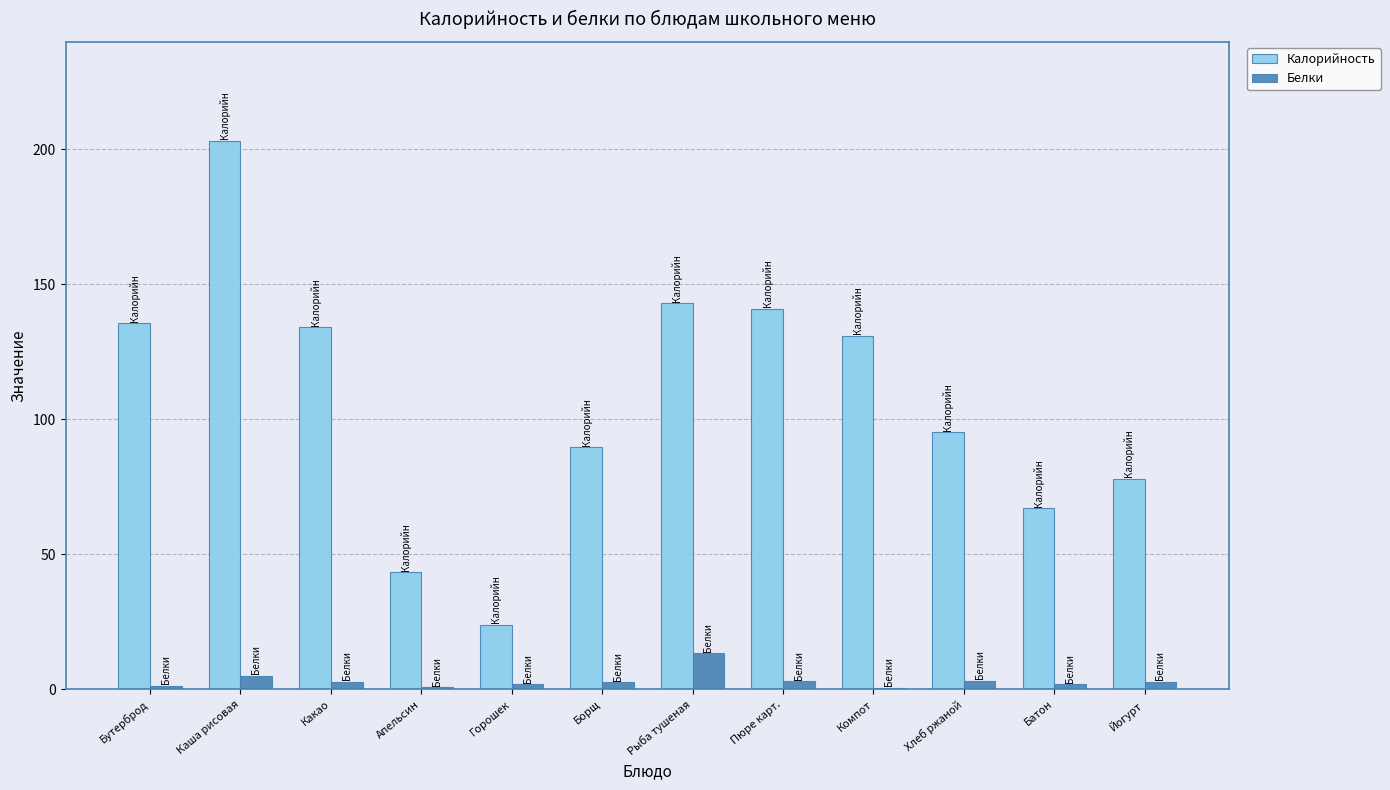

Which series changed the most between Бутерброд and Йогурт?

Калорийность